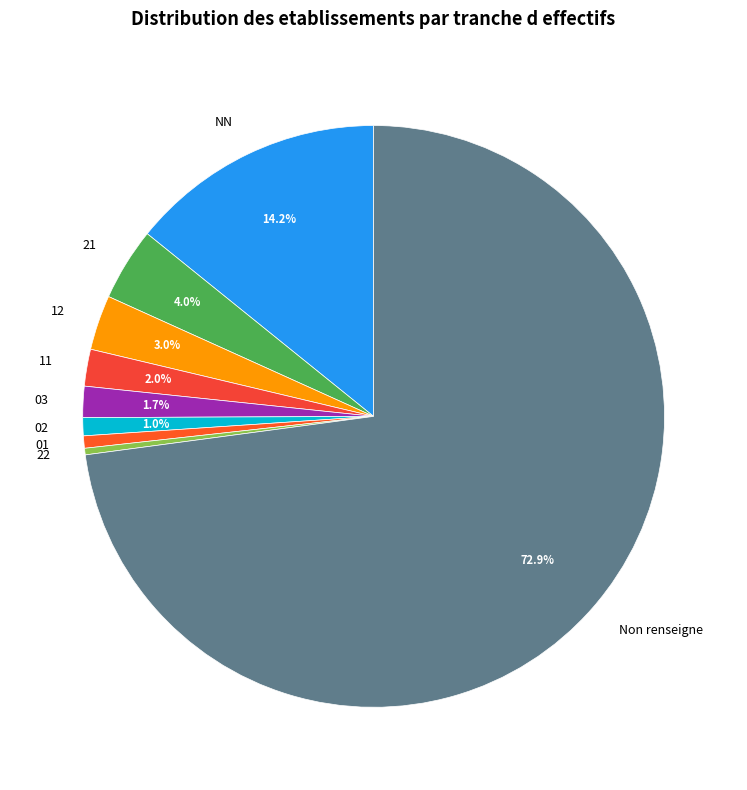

Is there any slice that represents more than half of the pie?

Yes